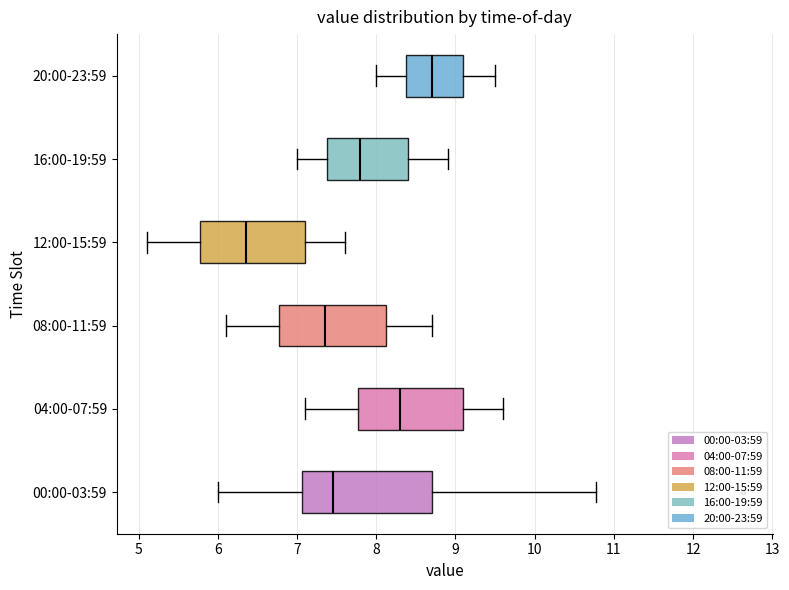

Reading bottom to top, read every box against the x-axis: the position of its median line, the range the box covers, and the ends of its whiskers. The values are not printed on the chart, so give them approximately, as read against the axis.

00:00-03:59: median 7.5, box 7.1 to 8.7, whiskers 6.0 to 10.8
04:00-07:59: median 8.3, box 7.8 to 9.1, whiskers 7.1 to 9.6
08:00-11:59: median 7.4, box 6.8 to 8.1, whiskers 6.1 to 8.7
12:00-15:59: median 6.4, box 5.8 to 7.1, whiskers 5.1 to 7.6
16:00-19:59: median 7.8, box 7.4 to 8.4, whiskers 7.0 to 8.9
20:00-23:59: median 8.7, box 8.4 to 9.1, whiskers 8.0 to 9.5